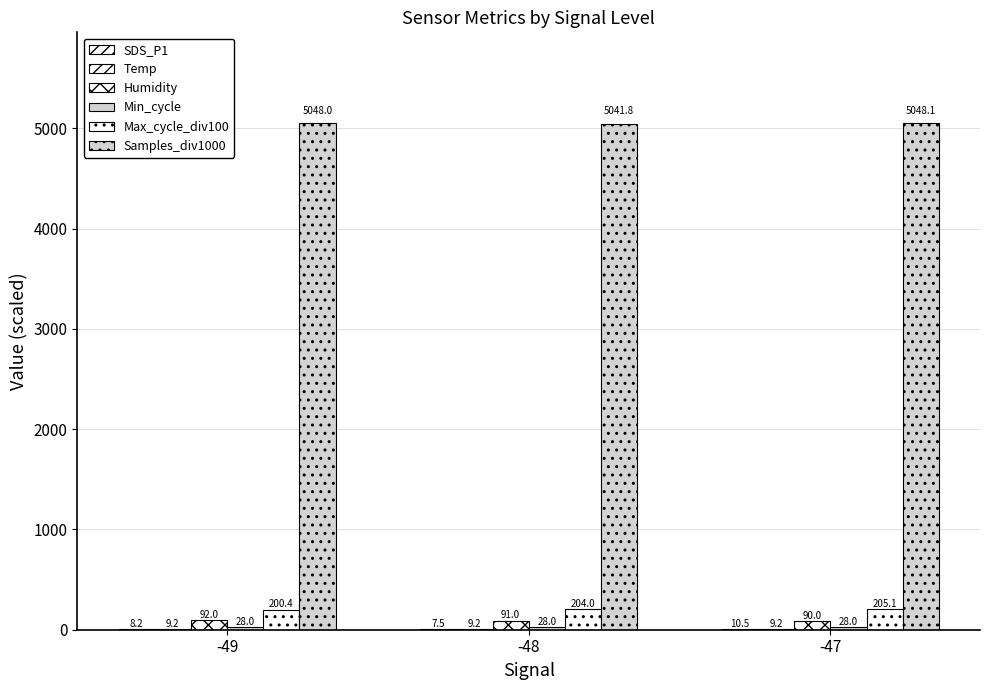

What is the spread (max minus min) of values at -47?

5038.9